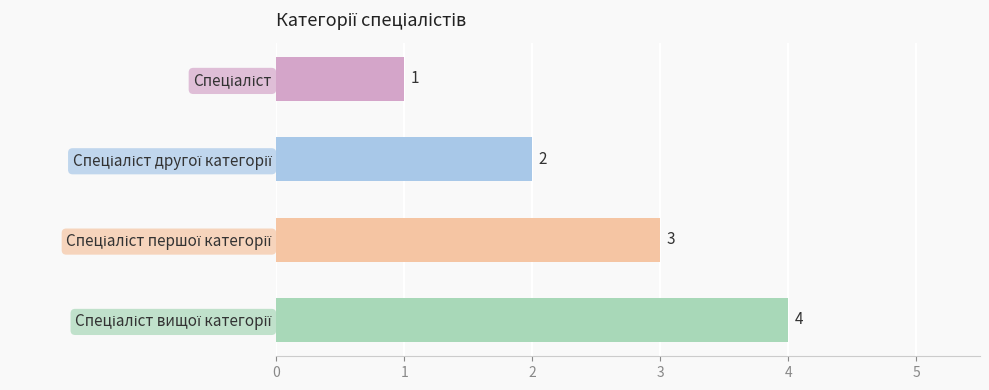

What is the value of the 4th bar from the top?

4